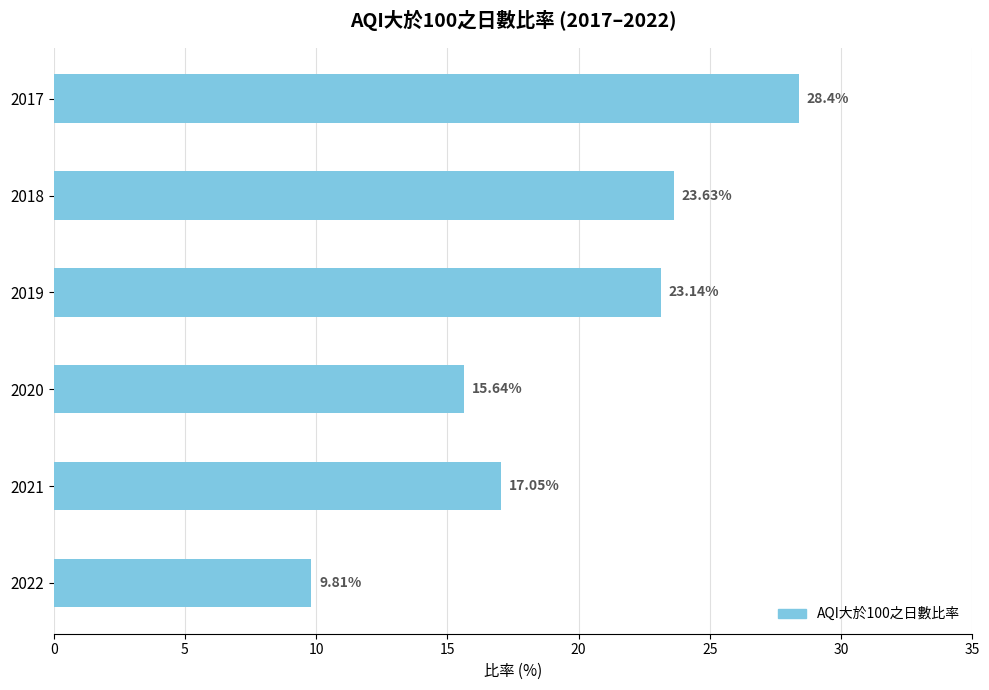

What is the ratio of the value at 2020 to the value at 2022?

1.6